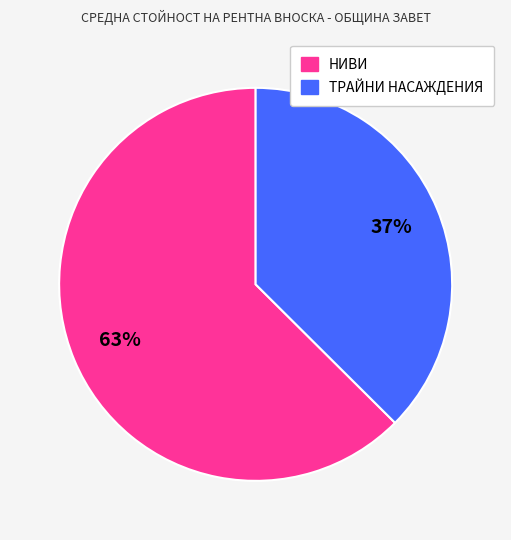

Is there a majority slice in this chart?

Yes